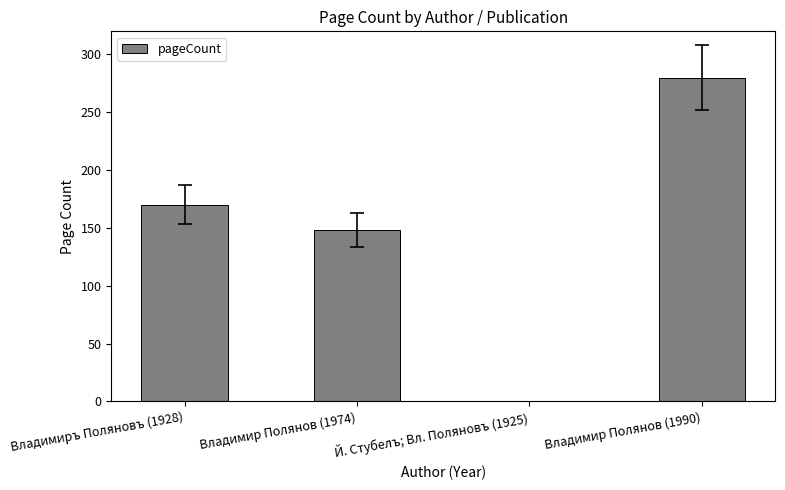

Does the chart contain stacked bars?

No